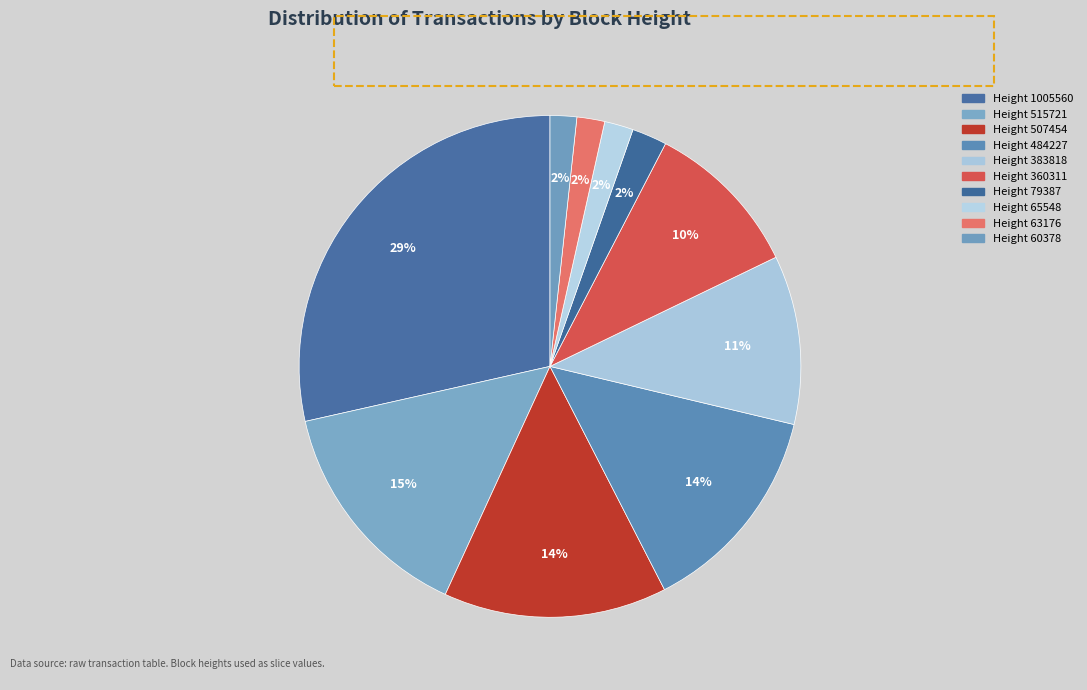

How many slices are in this pie chart?

10